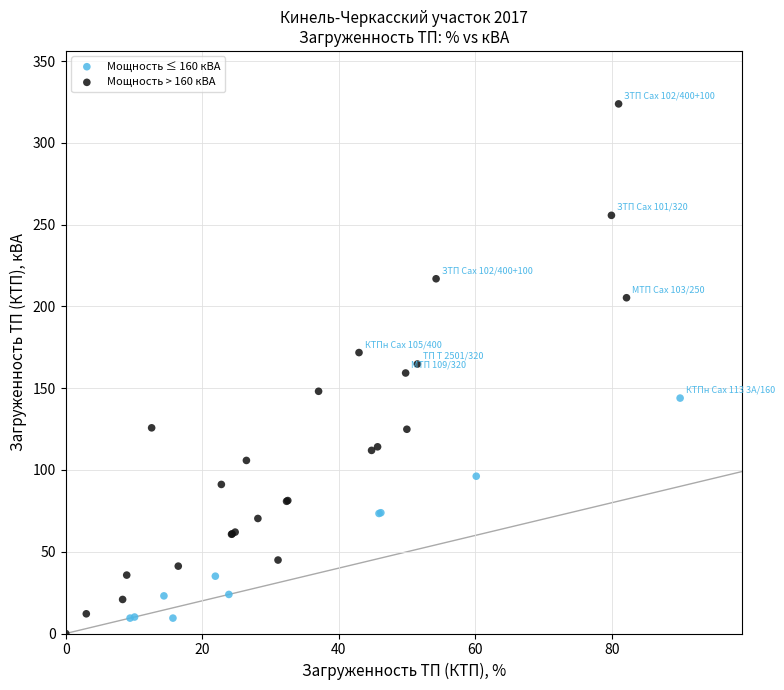

What are all the series names shown in the legend?

Мощность ≤ 160 кВА, Мощность > 160 кВА